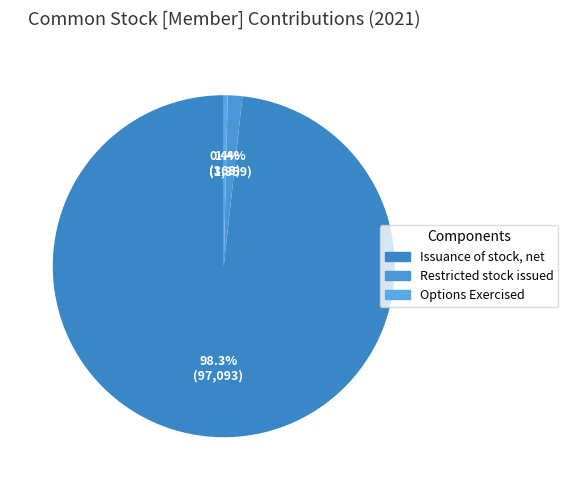

Which slice is the largest?

Issuance of stock, net